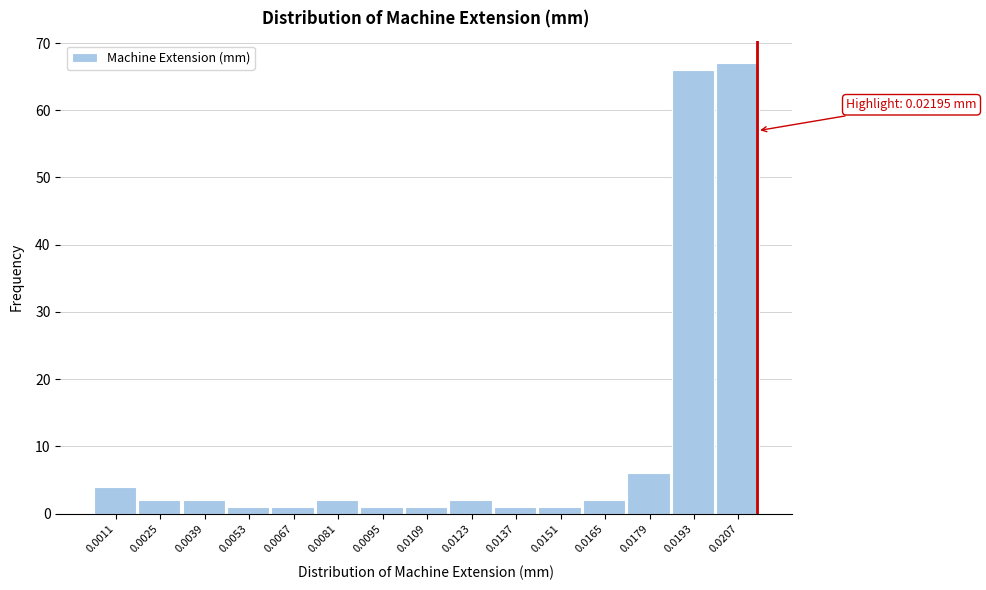

Reading left to right, extract all data points from this chart.

4	2	2	1	1	2	1	1	2	1	1	2	6	66	67